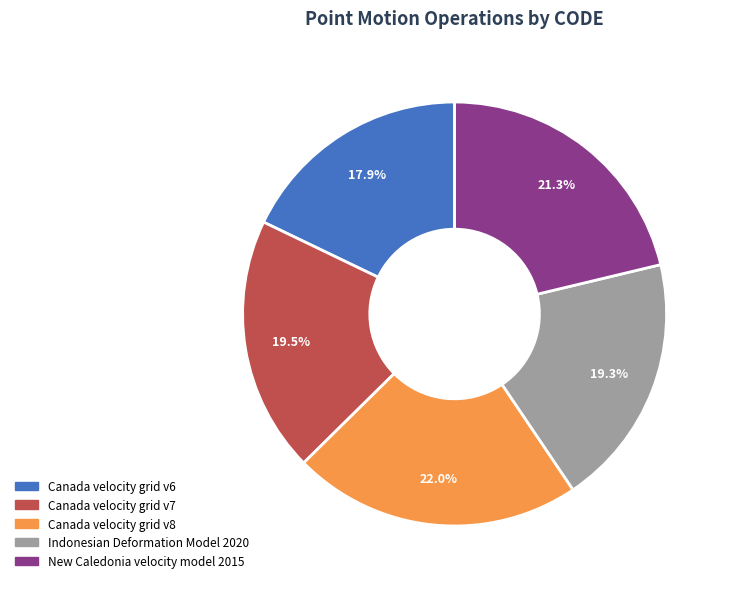

What percentage is the Canada velocity grid v8 slice, to the nearest percent?

22%